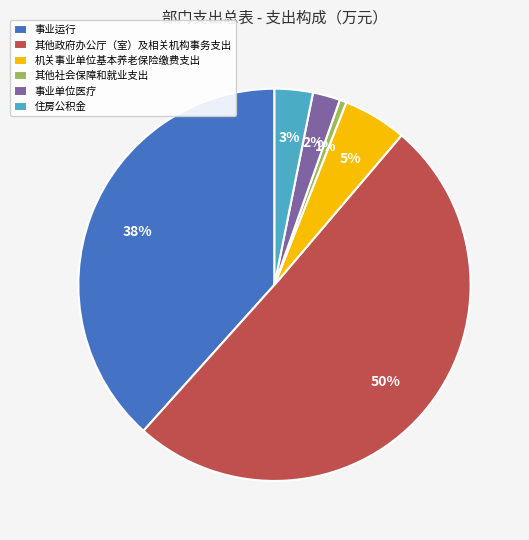

To the nearest percent, what is the combined percentage of 住房公积金 and 其他政府办公厅（室）及相关机构事务支出?

54%